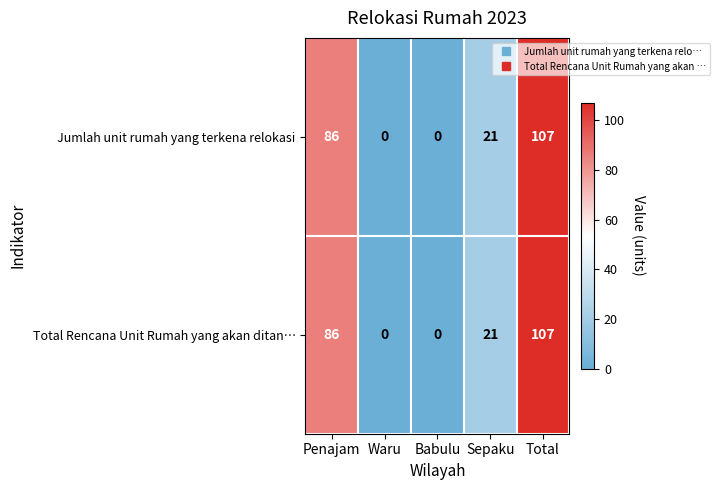

At which label does Jumlah unit rumah yang terkena relokasi first exceed 21?

Penajam